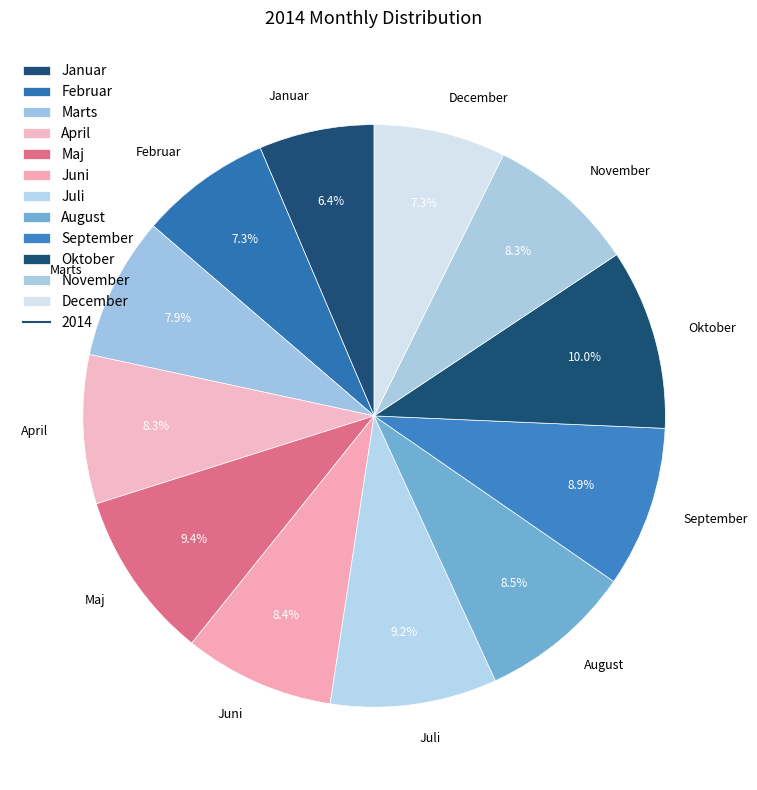

Which has a higher value, April or September?

September